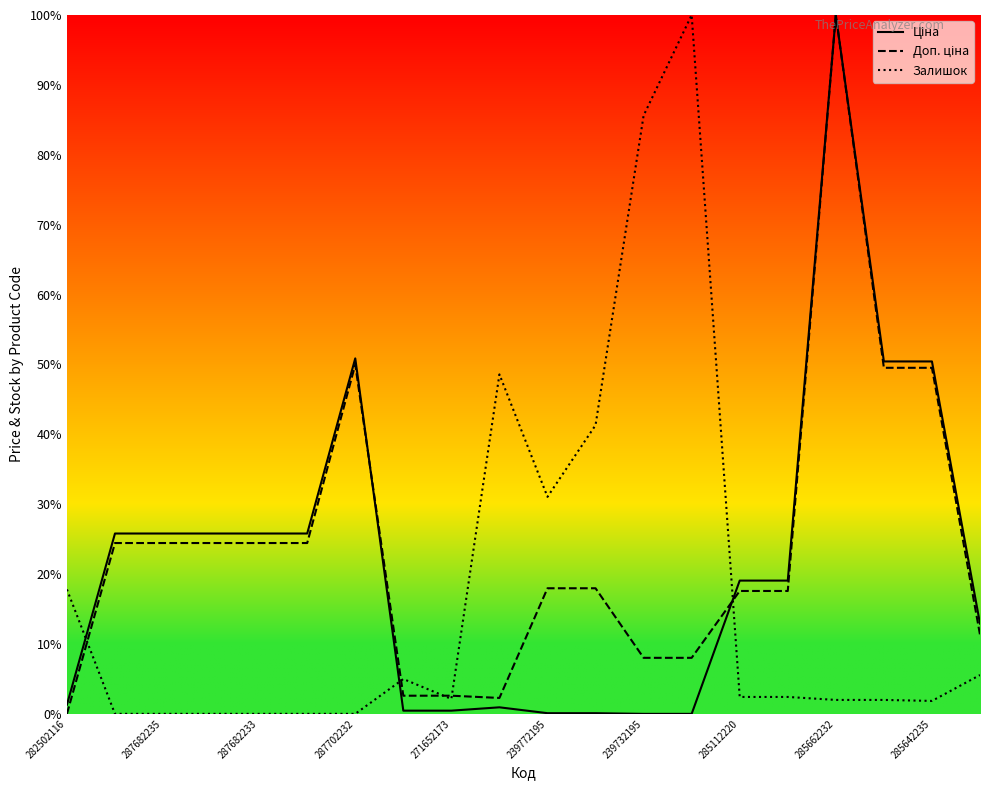

What is the difference between the maximum and minimum values in the Ціна series?

1.0